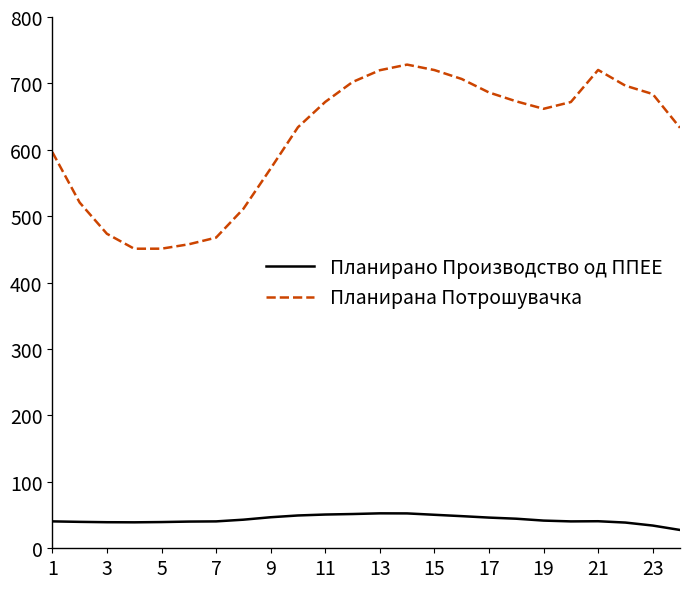

Which series has the largest range (max minus min)?

Планирана Потрошувачка